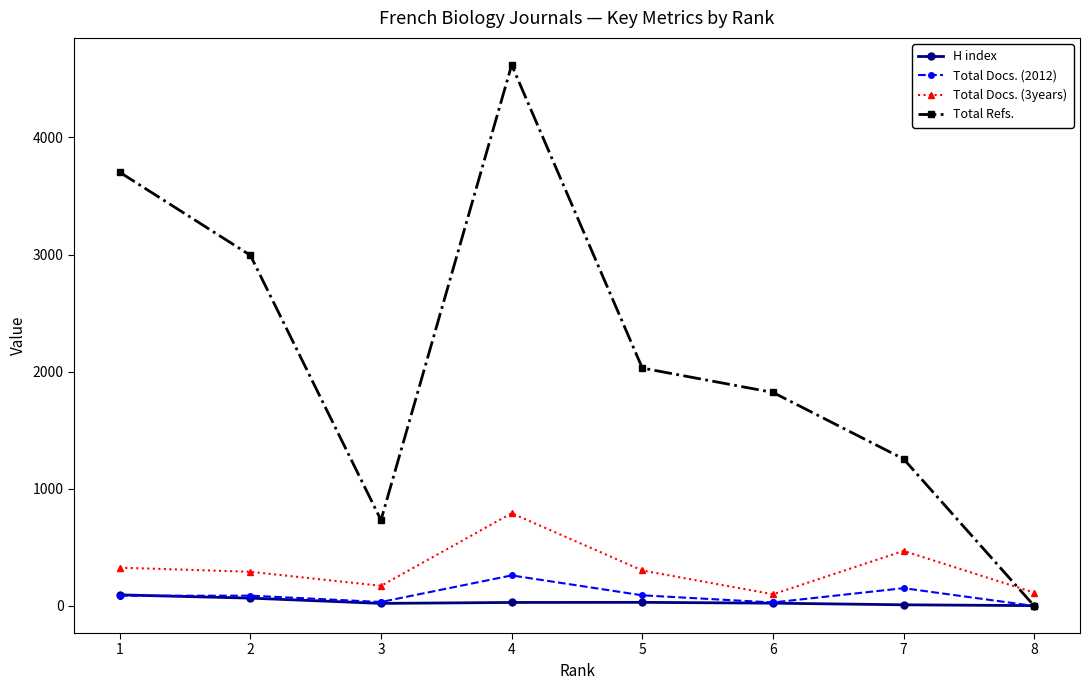

Is the value of Total Refs. at 4 greater than the value of H index at 8?

Yes